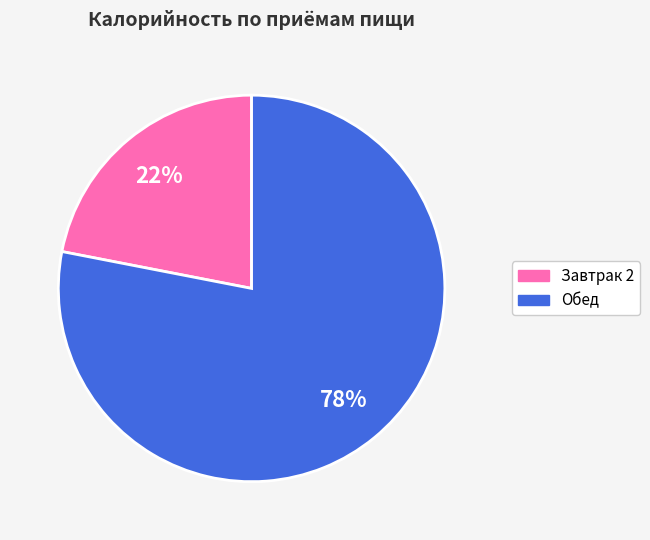

What is the smallest slice in the pie chart?

Завтрак 2